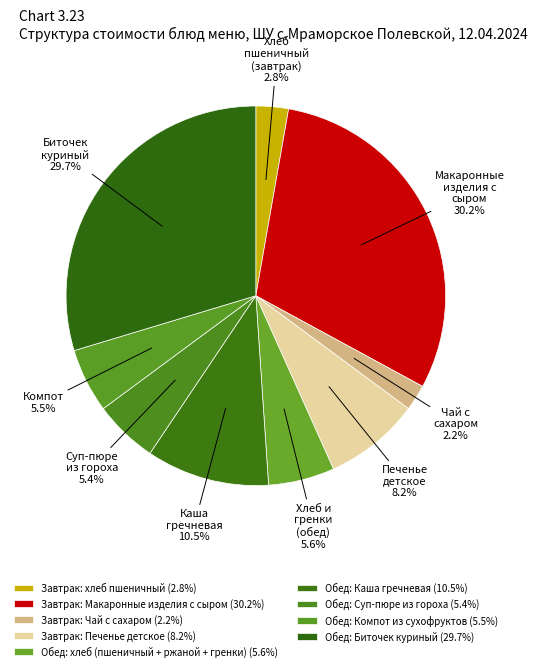

Count the number of slices in the pie.

9